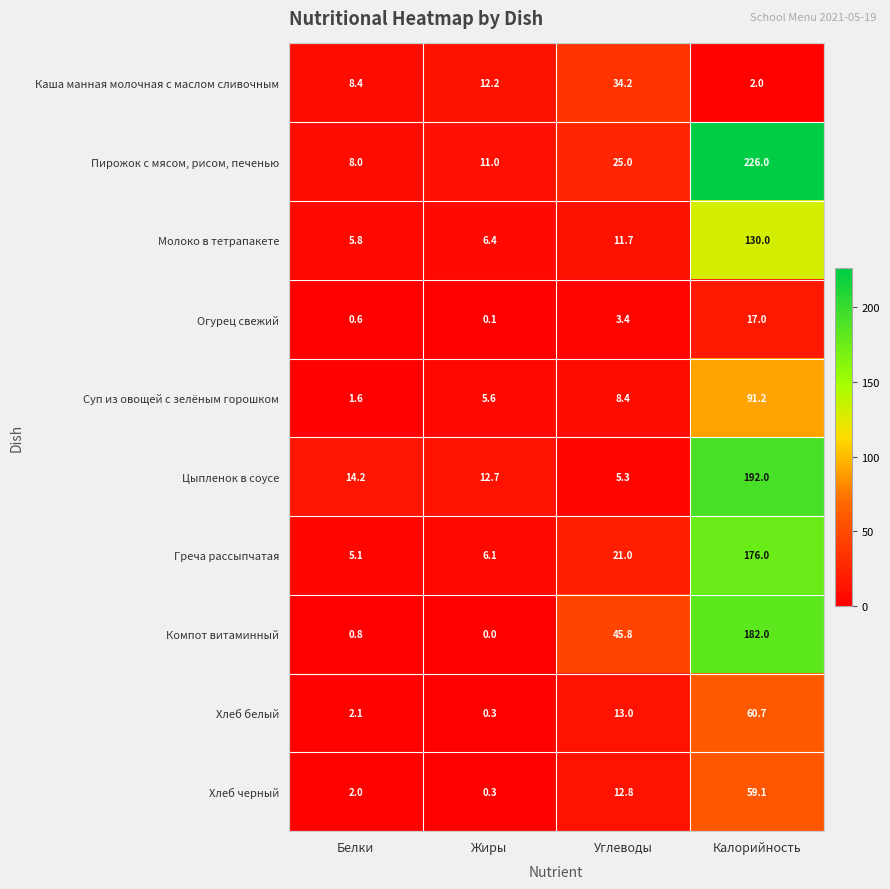

True or false: Каша манная молочная с маслом сливочным has a value of 3.3 at Калорийность.

False